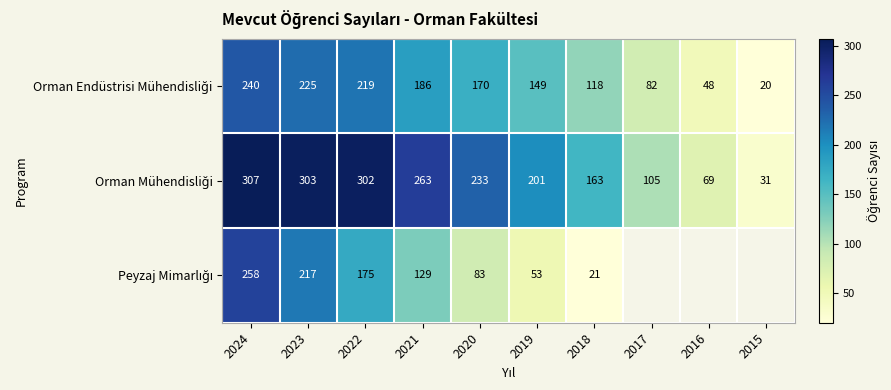

What is the total value across all series at 2020?

486